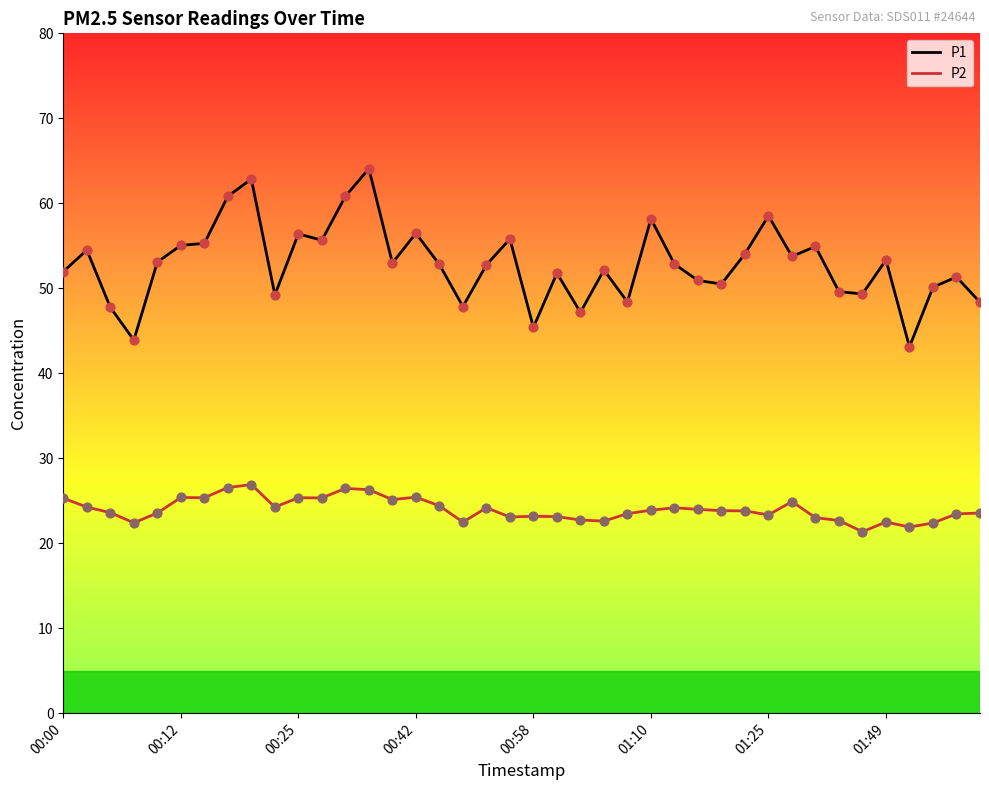

Which series has the largest total across all categories?

P1